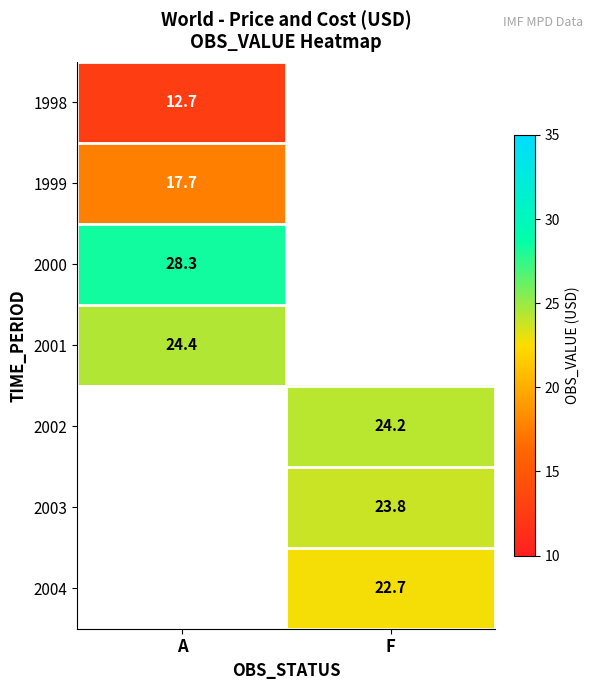

The value of 2003 at F is 23.8. True or false?

True